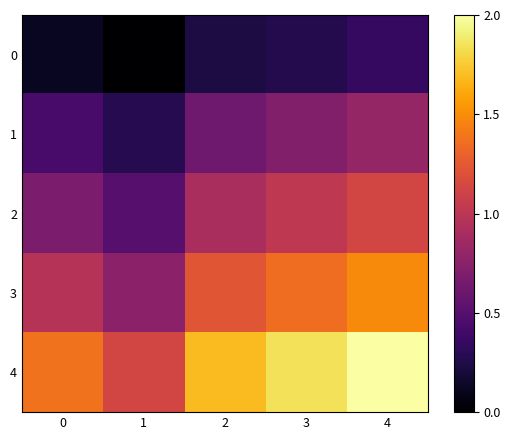

List the series in order of their peak value, highest first.

4, 3, 2, 1, 0